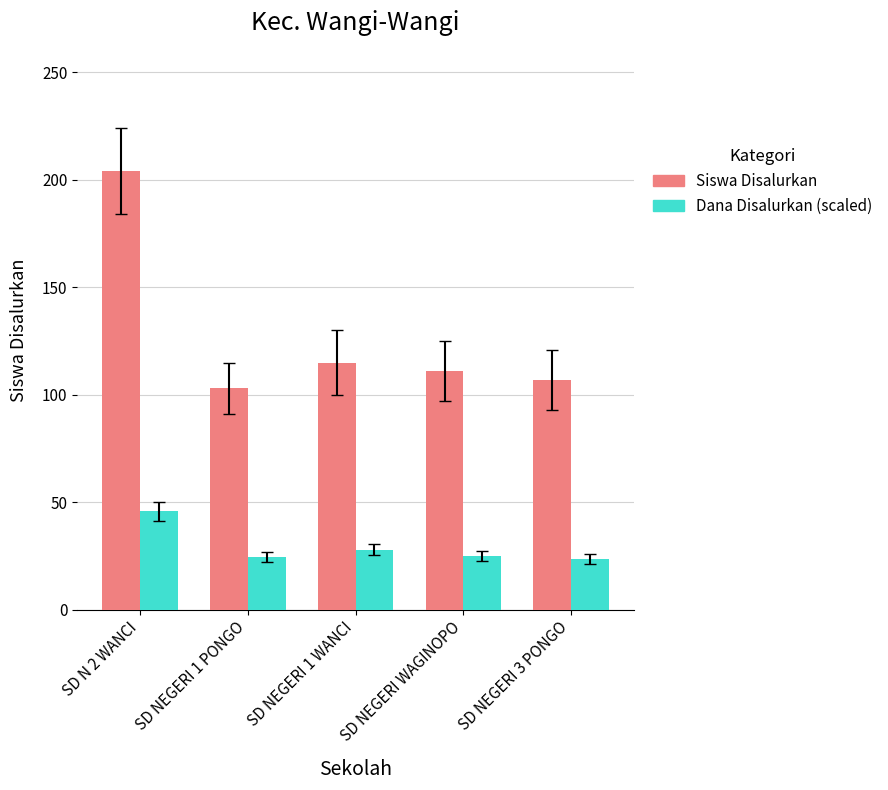

What is the value of the Dana Disalurkan (scaled) bar at the 1st from the left?

45.9